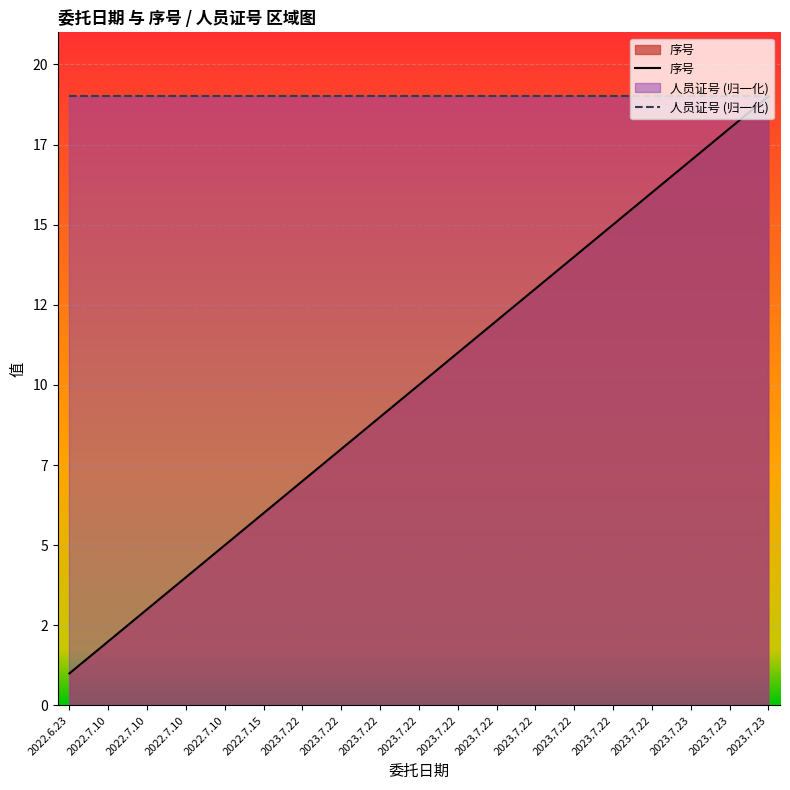

List the labels in order of value, smallest first.

2022.6.23, 2022.7.10, 2022.7.10, 2022.7.10, 2022.7.10, 2022.7.15, 2023.7.22, 2023.7.22, 2023.7.22, 2023.7.22, 2023.7.22, 2023.7.22, 2023.7.22, 2023.7.22, 2023.7.22, 2023.7.22, 2023.7.23, 2023.7.23, 2023.7.23